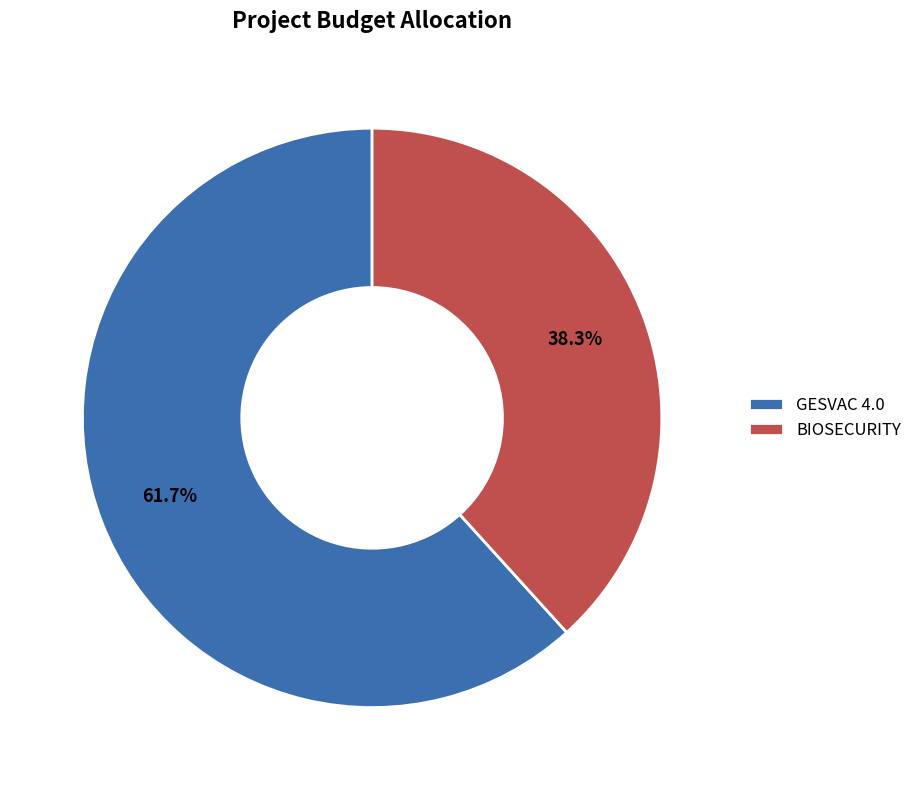

Count the number of slices in the pie.

2